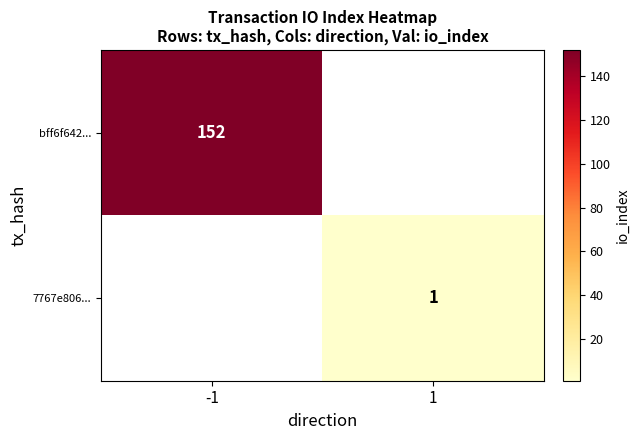

The value of bff6f642... at -1 is 85.7. True or false?

False